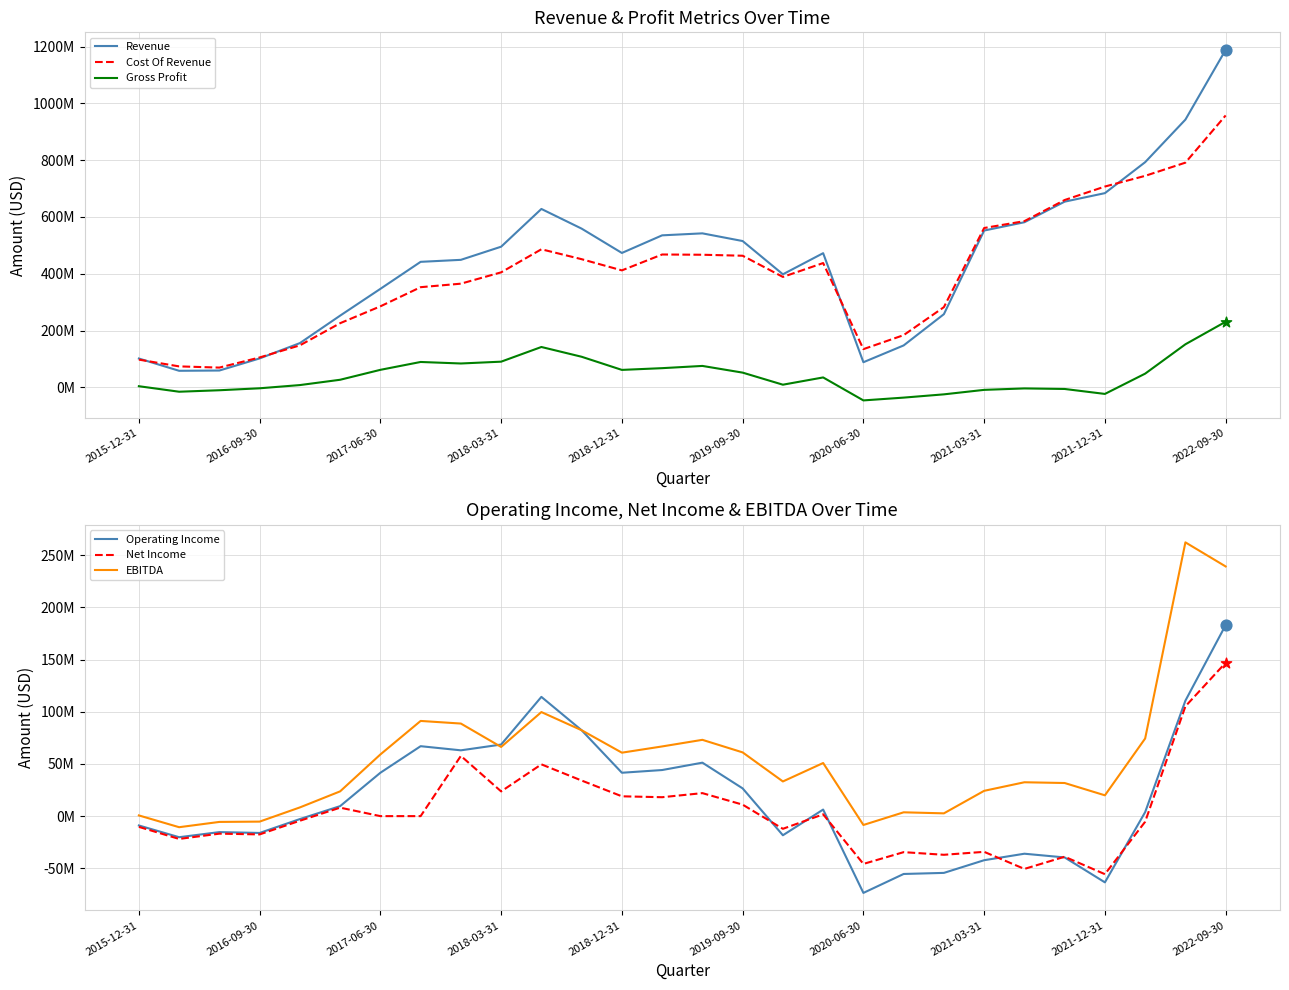

Is the value of Cost Of Revenue at 11 greater than the value of Gross Profit at 18?

Yes